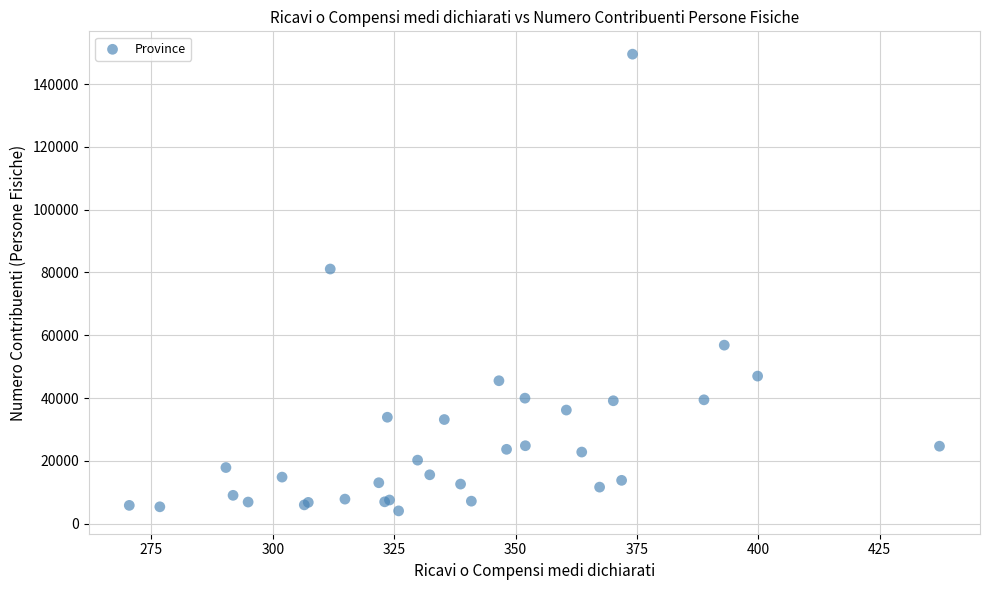

What Y value in the scatter plot is closest to 76784?

81086